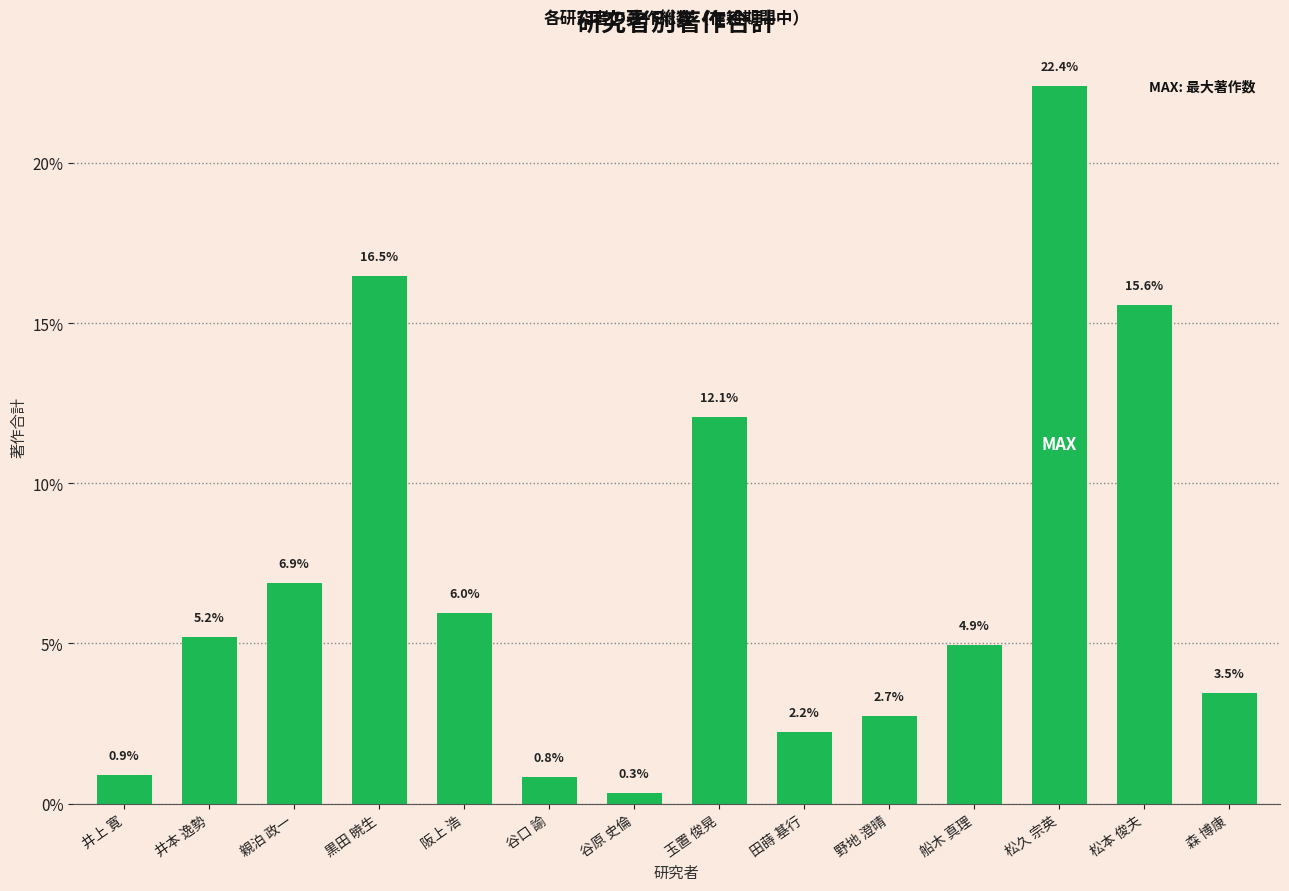

Rank the categories by value from lowest to highest.

谷原 史倫, 谷口 諭, 井上 寛, 田蒔 基行, 野地 澄晴, 森 博康, 船木 真理, 井本 逸勢, 阪上 浩, 親泊 政一, 玉置 俊晃, 松本 俊夫, 黒田 暁生, 松久 宗英